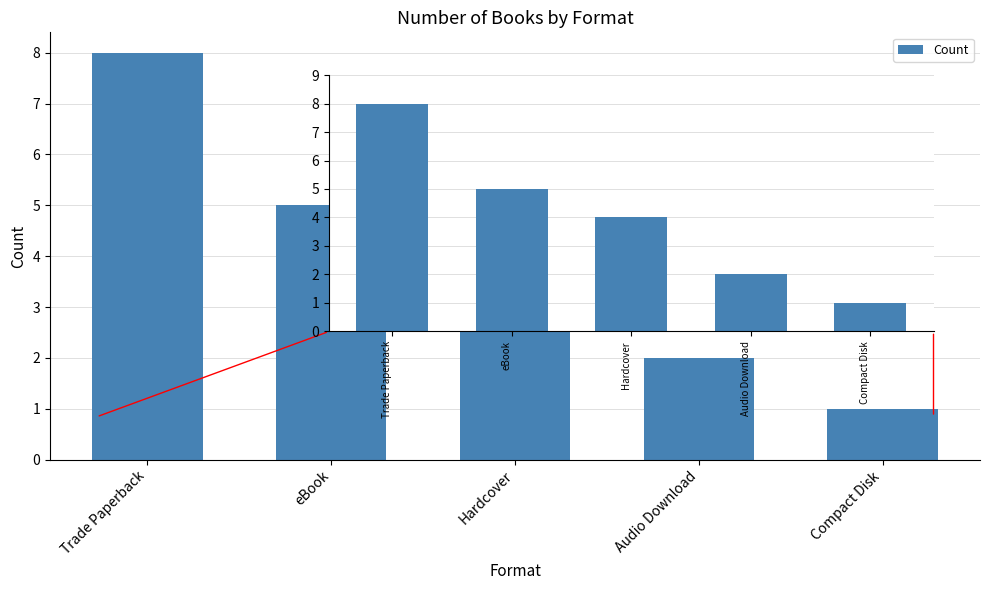

What is the difference between the second highest and second lowest values?

3